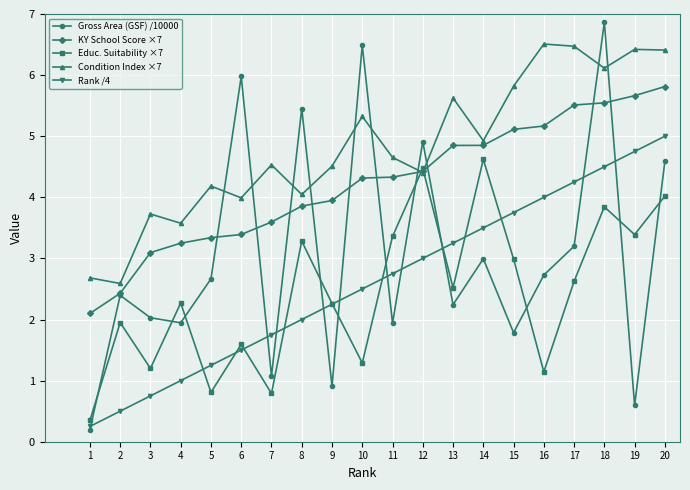

At 15, list the series in order from smallest to largest.

Gross Area (GSF) /10000, Educ. Suitability ×7, Rank /4, KY School Score ×7, Condition Index ×7